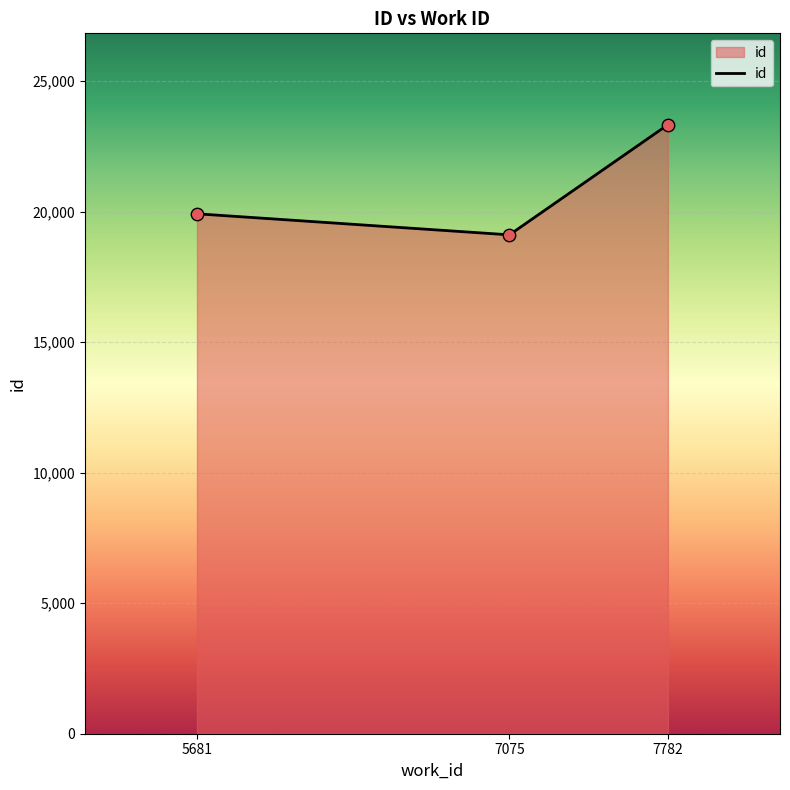

Between 7075 and 7782, which is larger?

7782